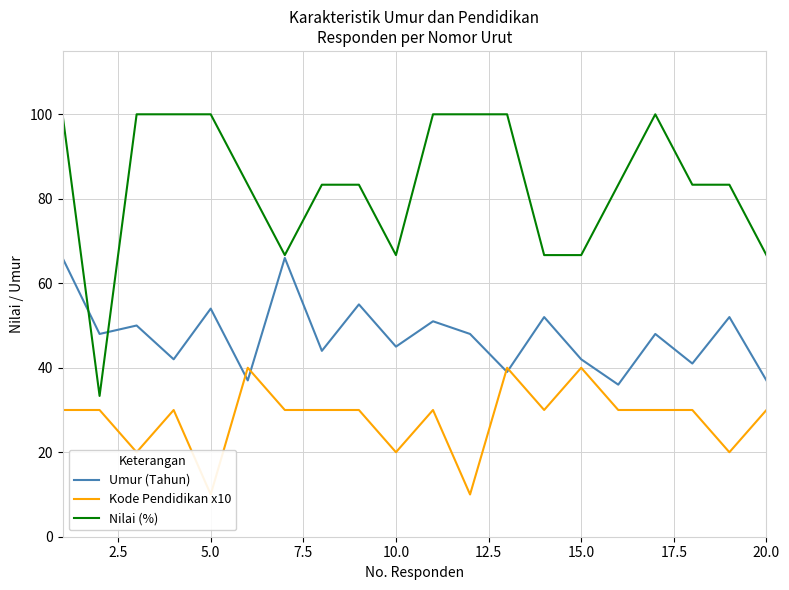

What is the lowest value of the Umur (Tahun) series?

36.0